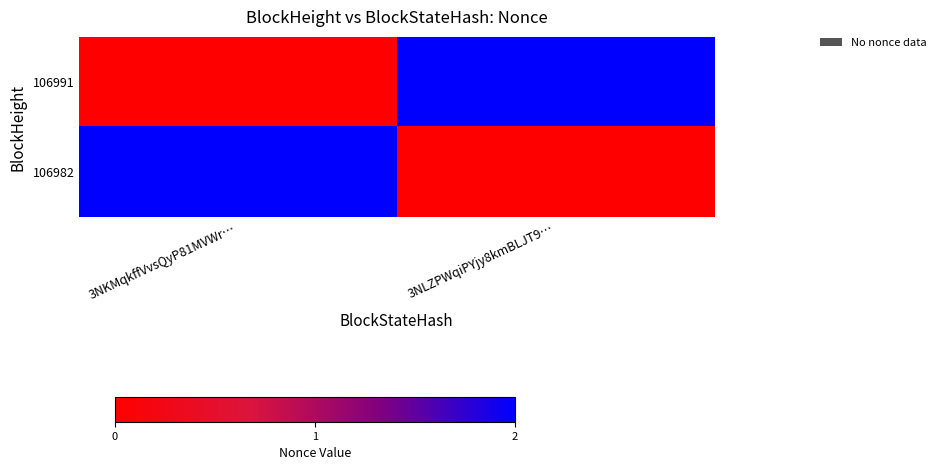

Reading right to left, what are all the values shown in this chart?

106991: 3NLZPWqiPYjy8kmBLJT9…=2	3NKMqkffVvsQyP81MVWr…=0
106982: 3NLZPWqiPYjy8kmBLJT9…=0	3NKMqkffVvsQyP81MVWr…=2